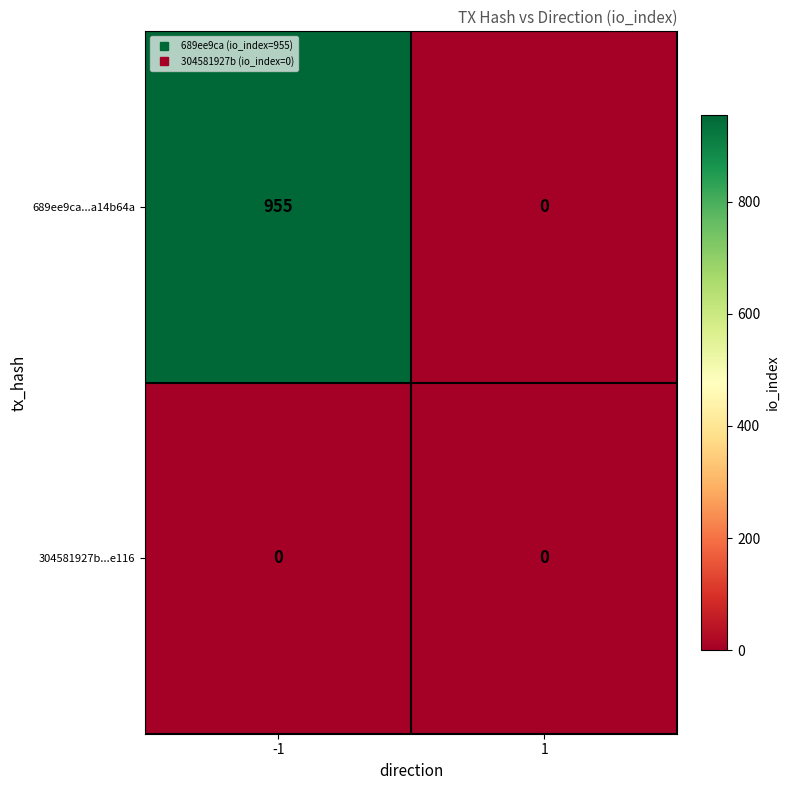

How many distinct data groups are displayed?

2